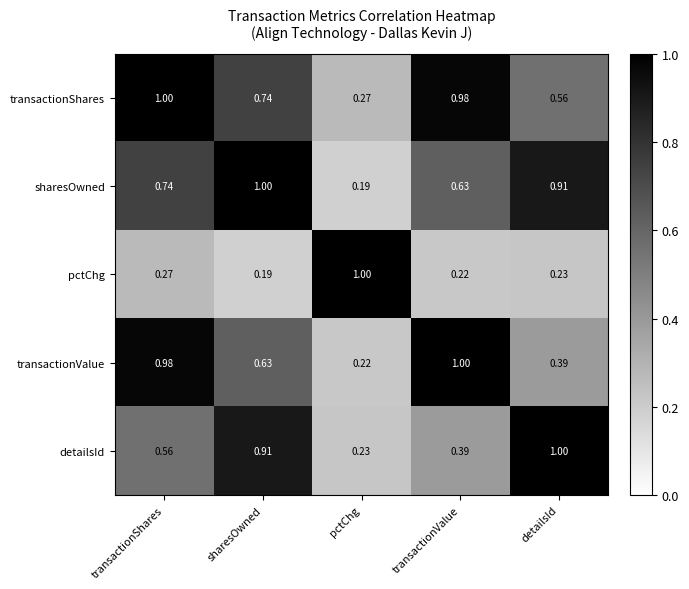

At which label is transactionValue closest to 0?

pctChg